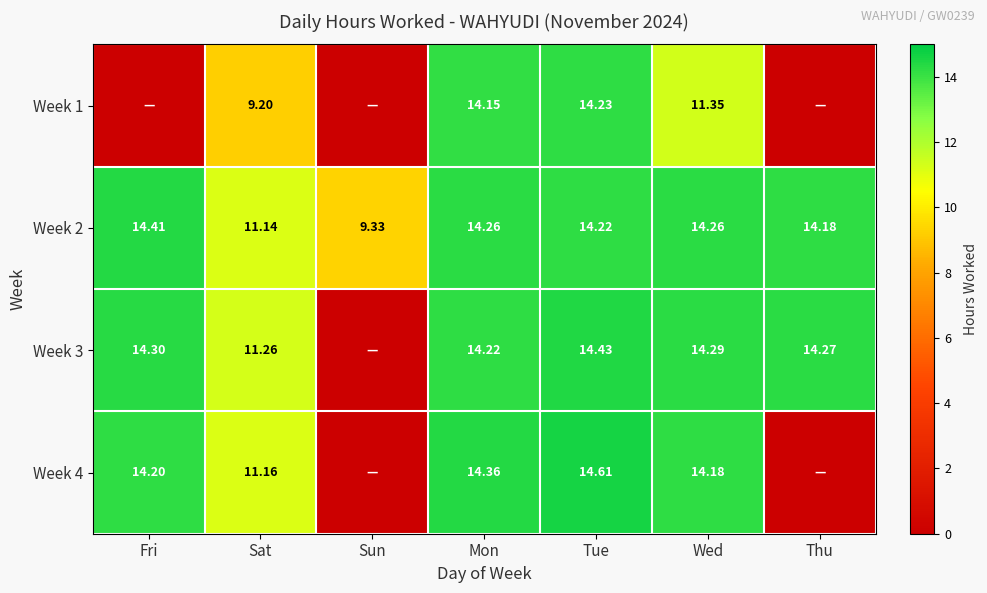

Which category has the highest value across all series?

Tue